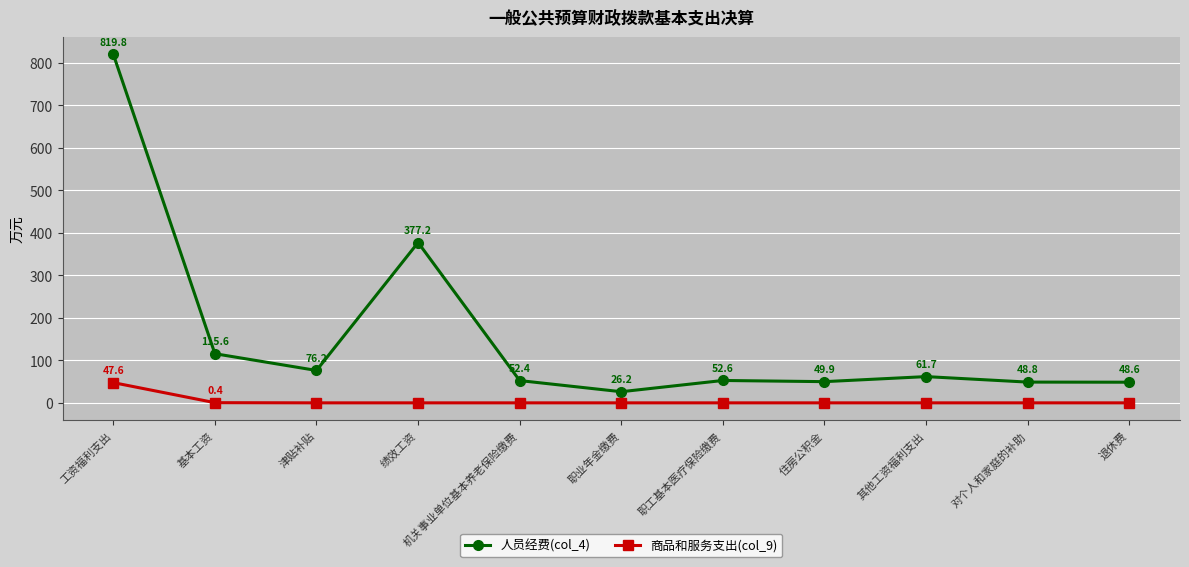

Reading left to right, what are all the values shown in this chart?

人员经费(col_4): 819.8	115.6	76.2	377.2	52.4	26.2	52.6	49.9	61.7	48.8	48.6
商品和服务支出(col_9): 47.6	0.4	0.0	0.0	0.0	0.0	0.0	0.0	0.0	0.0	0.0